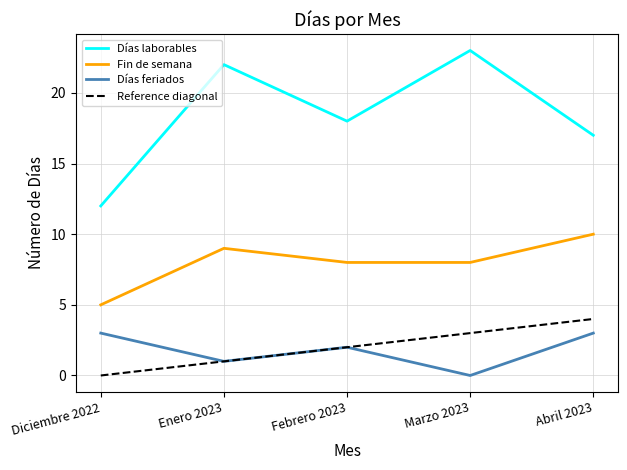

What position from the left is Diciembre 2022?

1